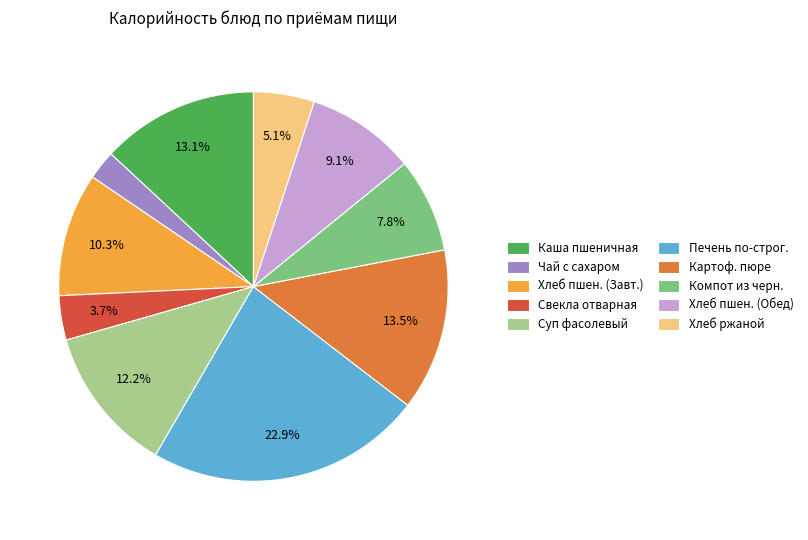

How many segments does this pie chart have?

10